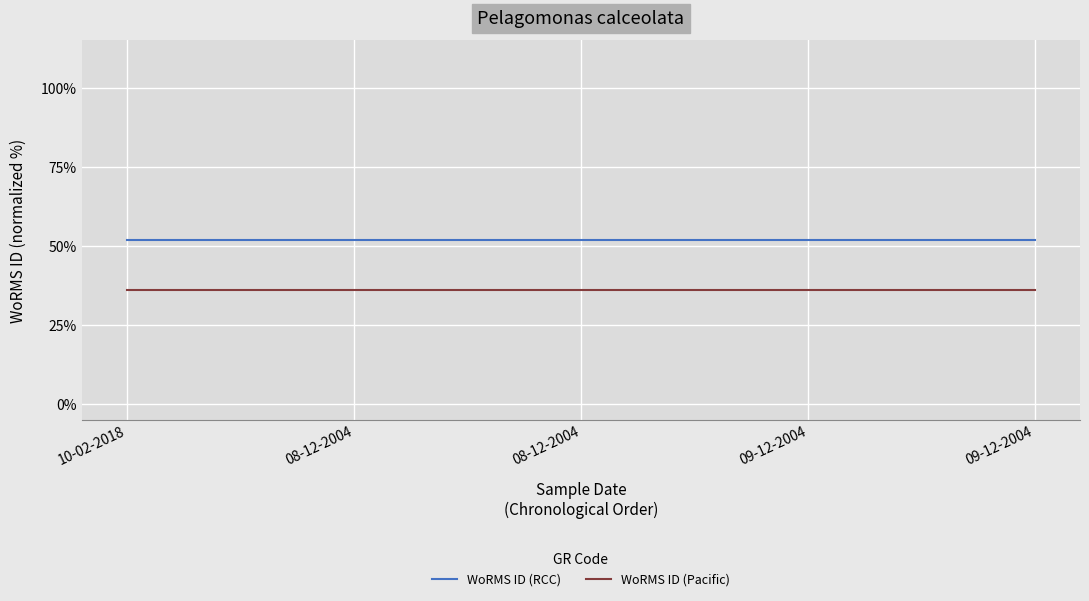

What is the sum of all WoRMS ID (RCC) values?

260.0